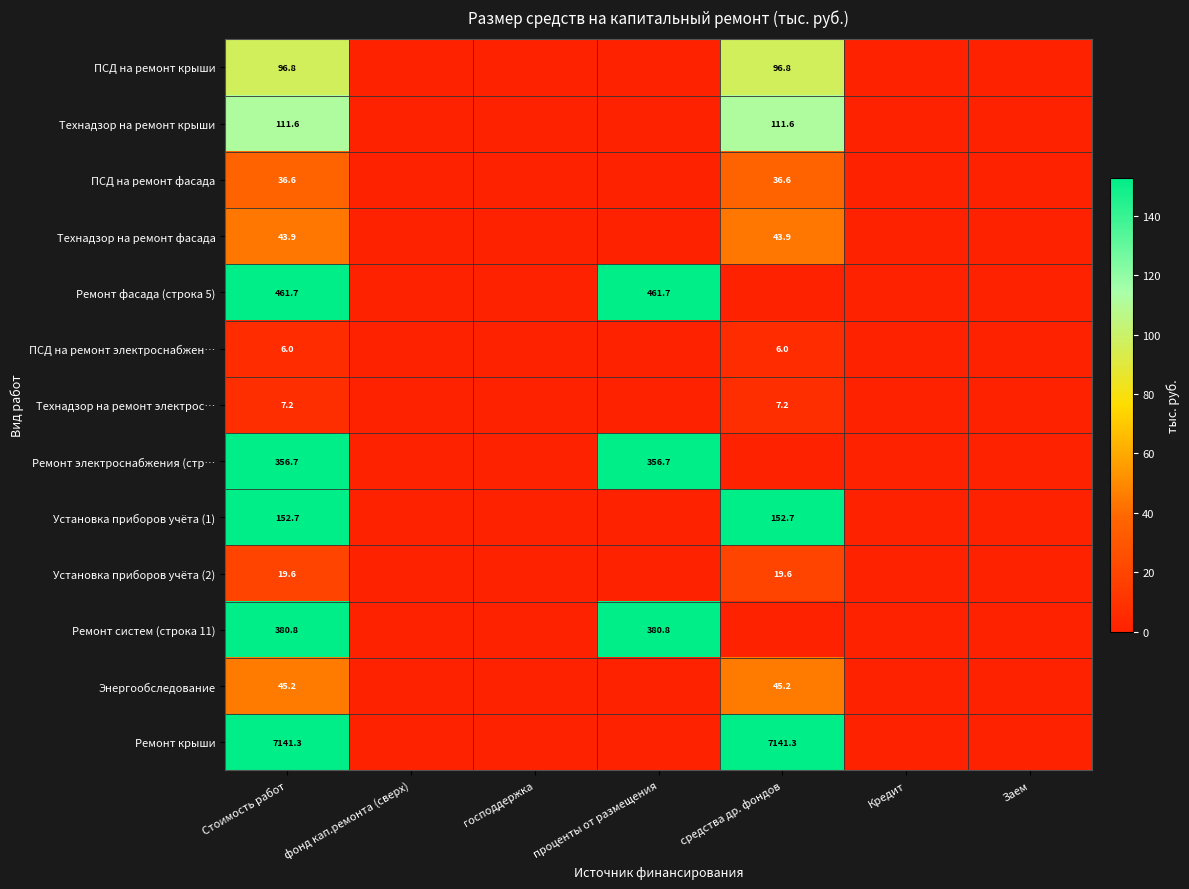

The ПСД на ремонт крыши series shows 96.8 at Стоимость работ. True or false?

True